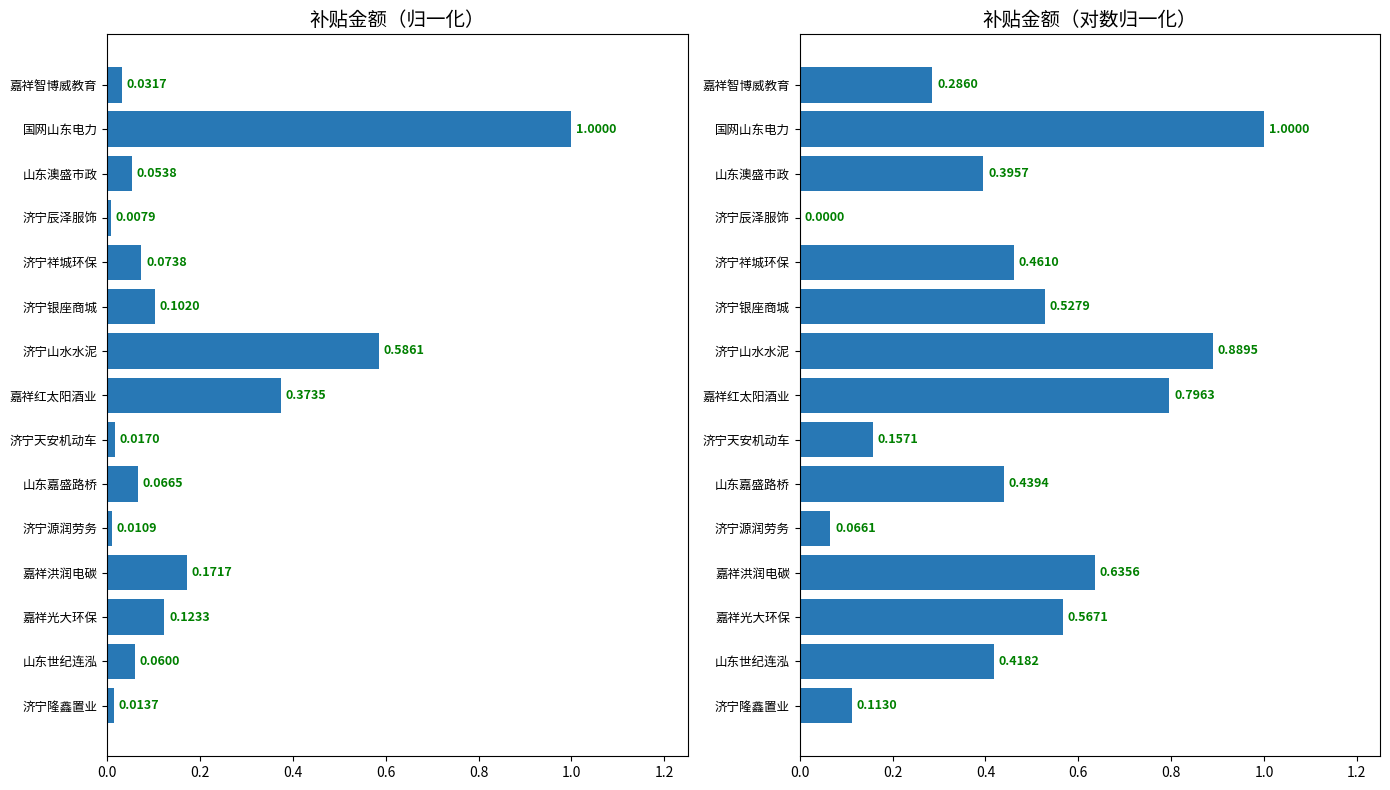

List the series in order of their overall mean, highest first.

补贴金额（对数归一化）, 补贴金额（归一化）